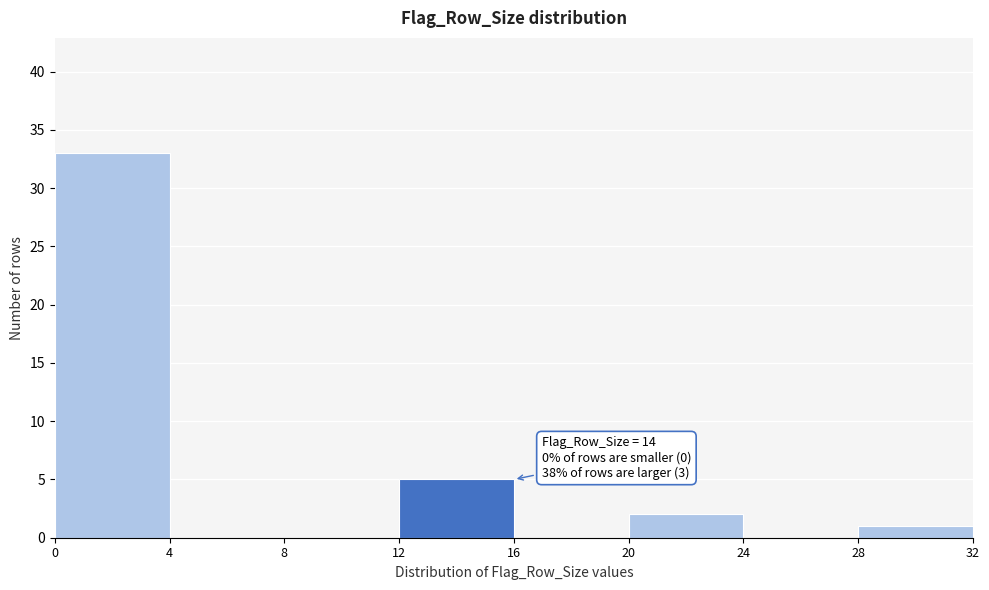

Which range on the x-axis has the tallest bar?

0 to 4